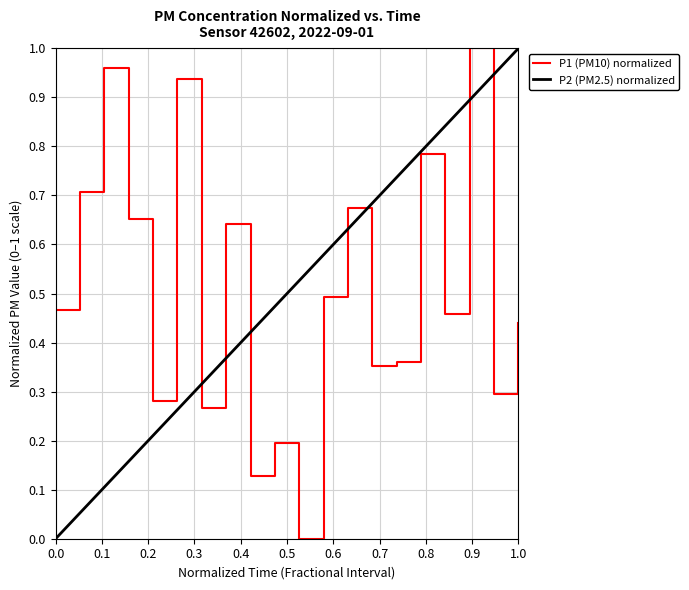

What is the value of the 19th point from the left?

0.3